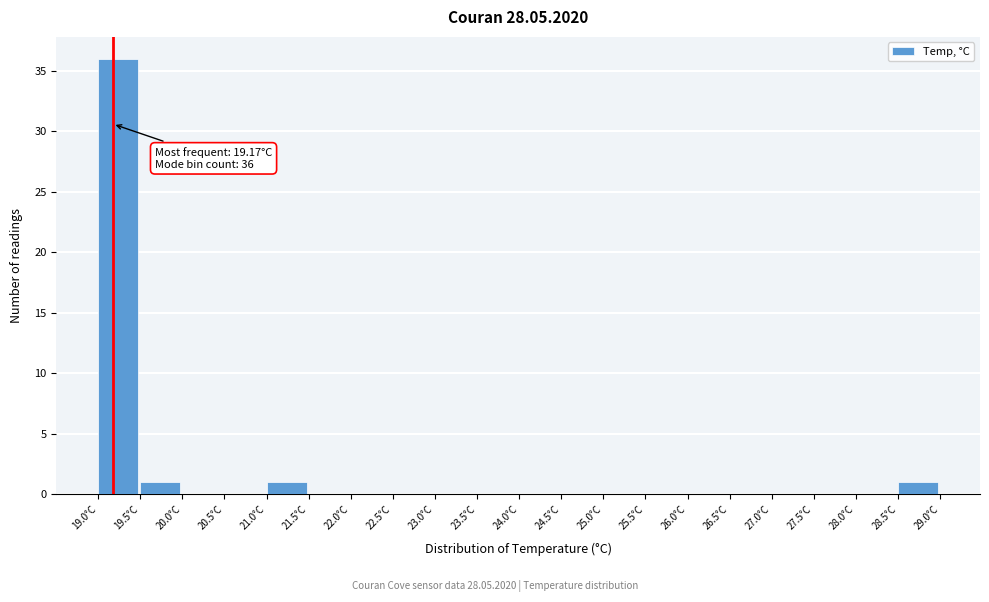

Over which range of the x-axis is the bar tallest?

19.0 to 19.5